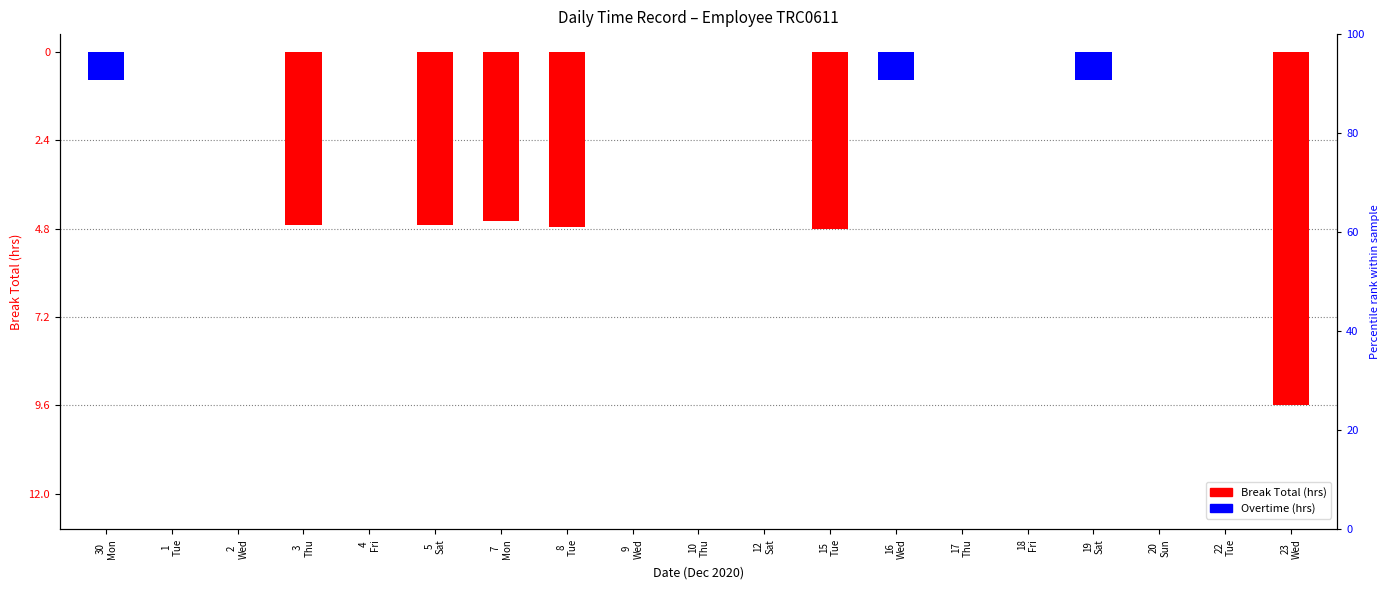

List the series in order of their peak value, highest first.

Break Total (hrs), Overtime (hrs)